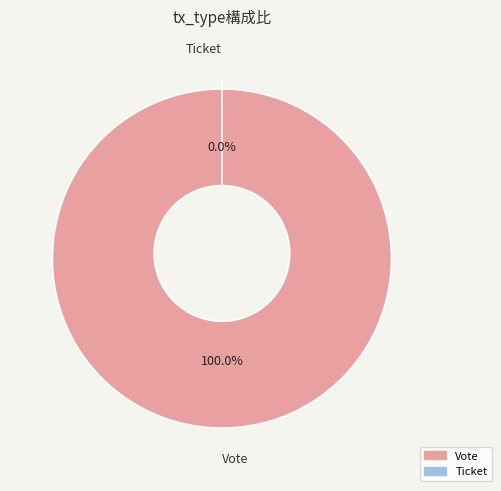

Between Vote and Ticket, which is larger?

Vote